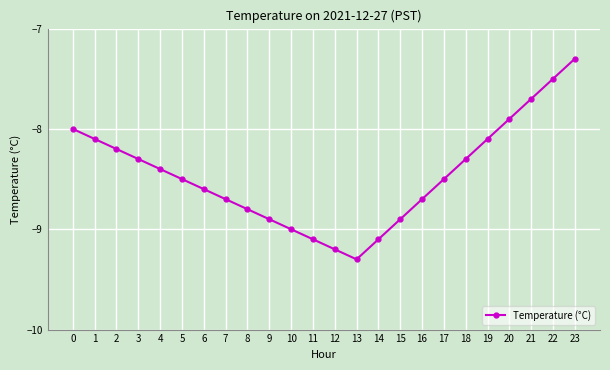

The value at 20 is -2.1. True or false?

False